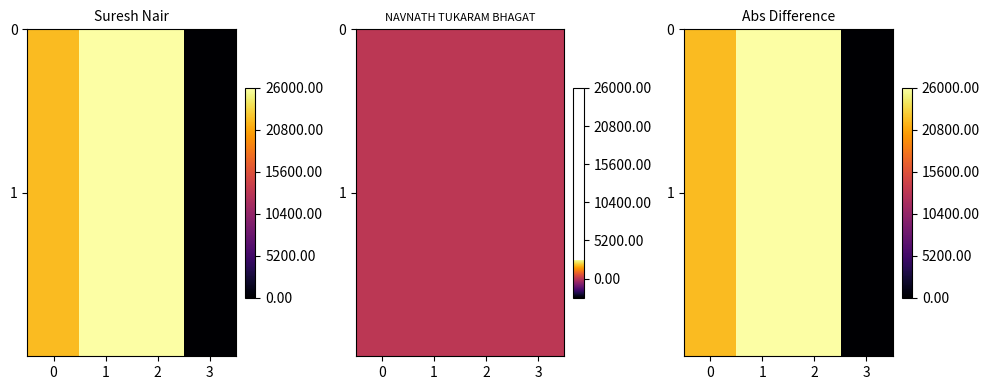

Count the values in the range 0 to 1.

4